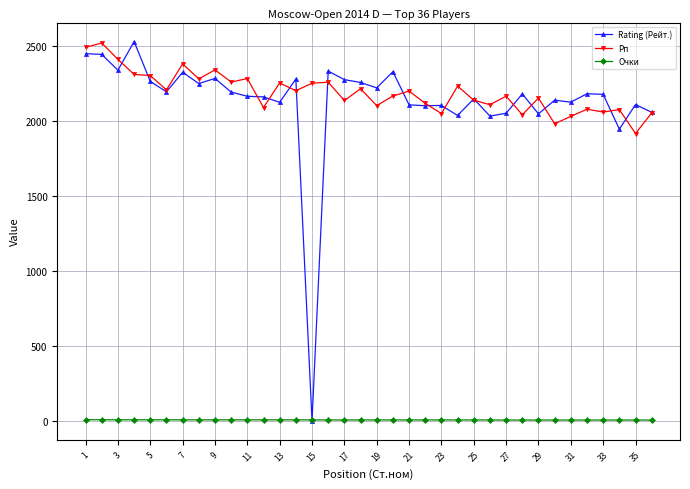

At how many categories does at least one series exceed 415?

36